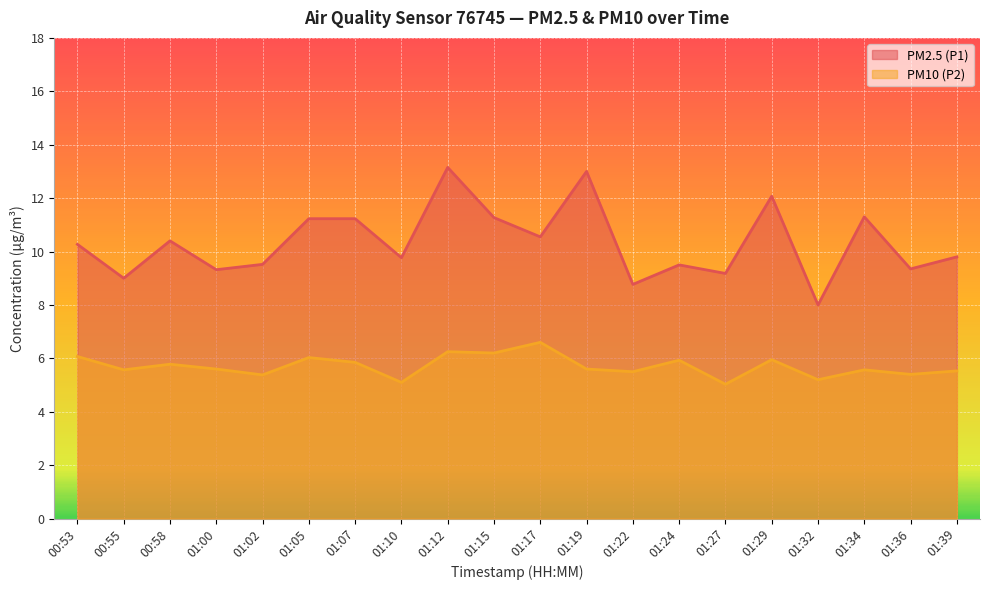

How many lines are shown in the chart?

2